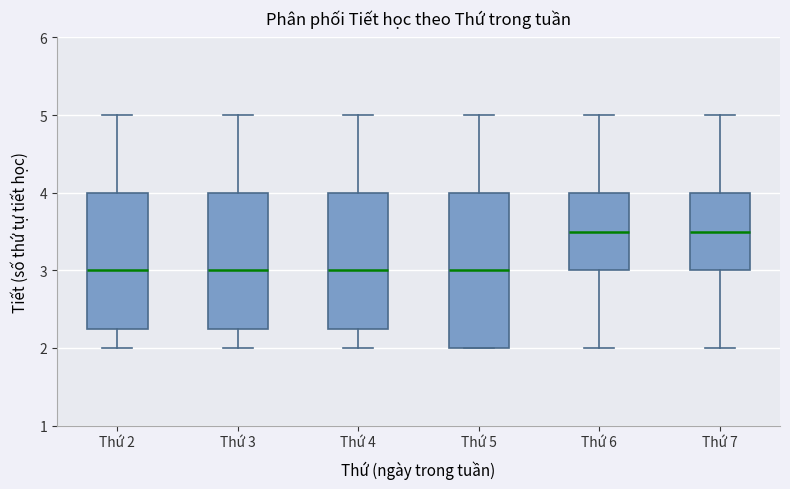

Reading left to right, transcribe this box plot: for each box, give where its median line is, the range the box spans, and where its two whiskers end, as read against the y-axis. The values are not printed on the chart, so give them approximately, as read against the axis.

Thứ 2: median 3.0, box 2.3 to 4.0, whiskers 2.0 to 5.0
Thứ 3: median 3.0, box 2.3 to 4.0, whiskers 2.0 to 5.0
Thứ 4: median 3.0, box 2.3 to 4.0, whiskers 2.0 to 5.0
Thứ 5: median 3.0, box 2.0 to 4.0, whiskers 2.0 to 5.0
Thứ 6: median 3.5, box 3.0 to 4.0, whiskers 2.0 to 5.0
Thứ 7: median 3.5, box 3.0 to 4.0, whiskers 2.0 to 5.0